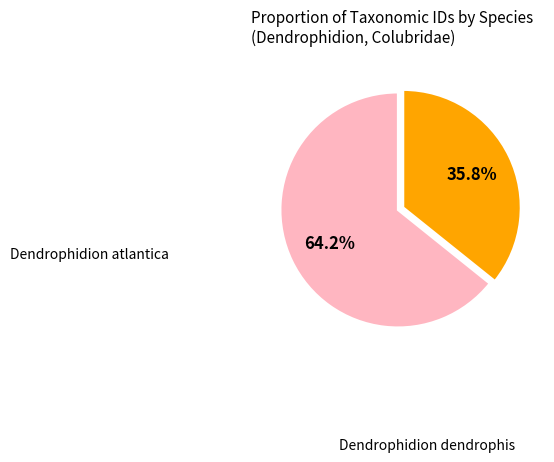

What is the largest slice in the pie chart?

Dendrophidion atlantica